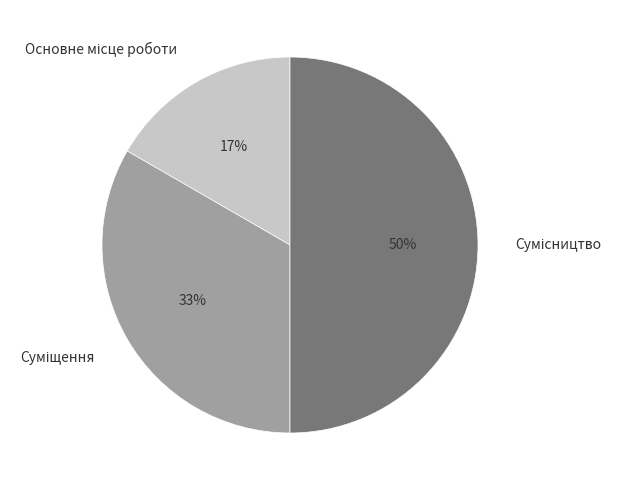

To the nearest percent, what is the average slice percentage?

33%